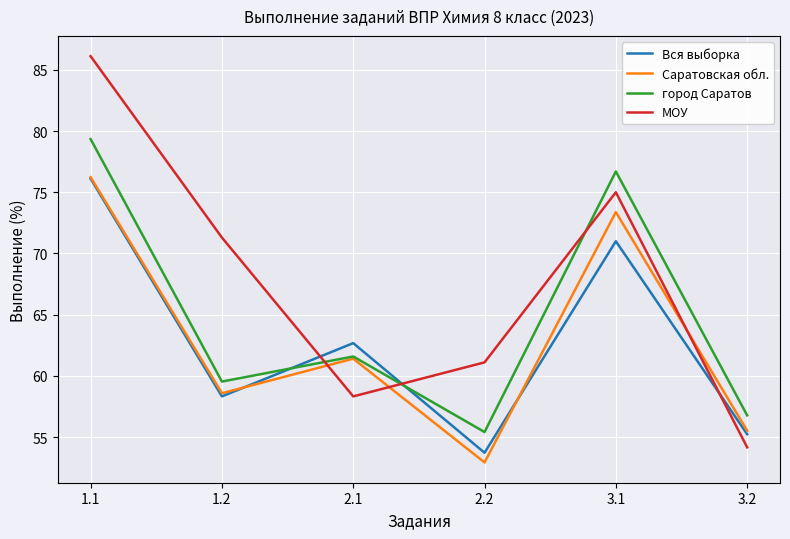

Reading right to left, list all the values displayed in this chart.

Вся выборка: 55.2	71.0	53.7	62.7	58.3	76.1
Саратовская обл.: 55.5	73.4	52.9	61.4	58.6	76.2
город Саратов: 56.8	76.7	55.4	61.6	59.5	79.3
МОУ: 54.2	75.0	61.1	58.3	71.3	86.1